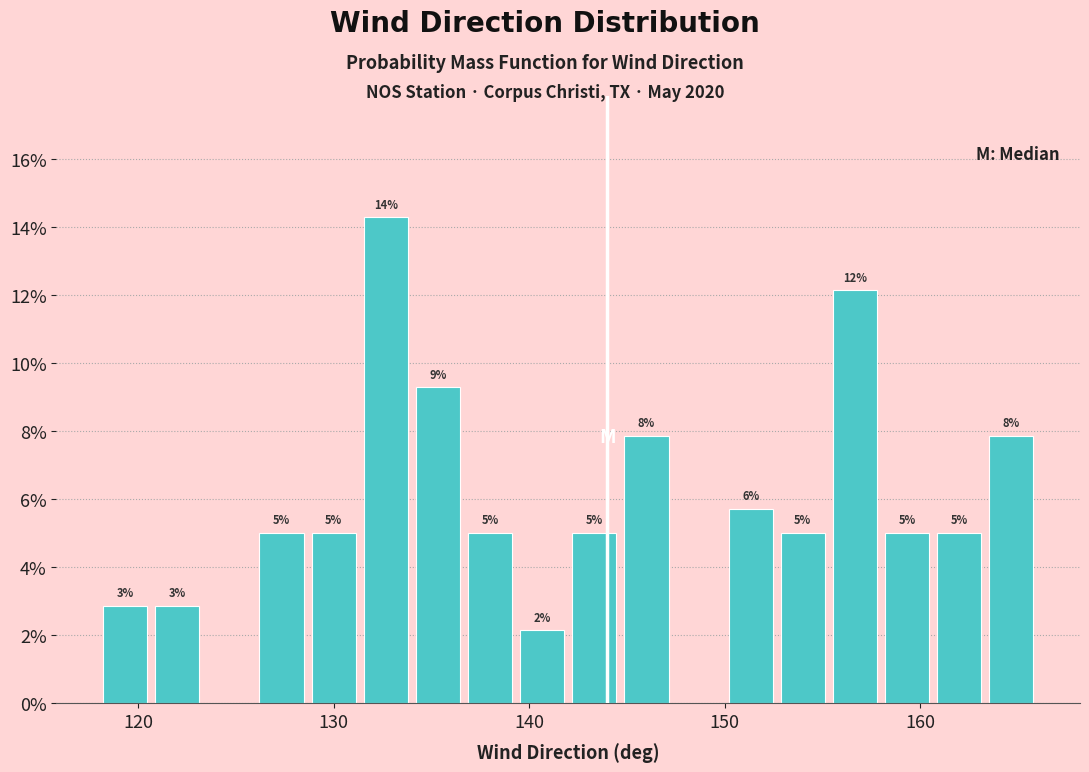

Read against the x-axis, roughly where is the centre of the tallest bar?

133